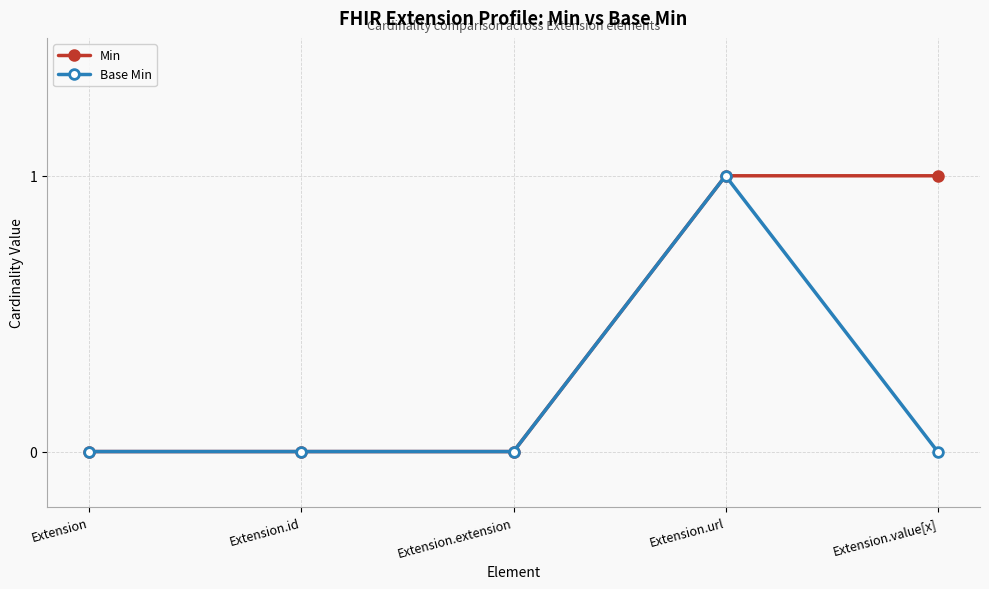

How many categories are shown in the chart?

5